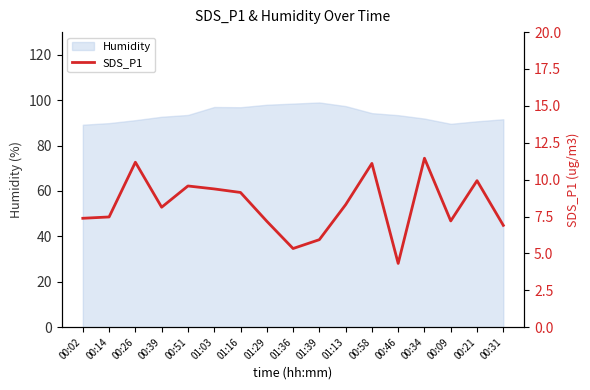

What is the label of the 3rd point from the left?

00:26